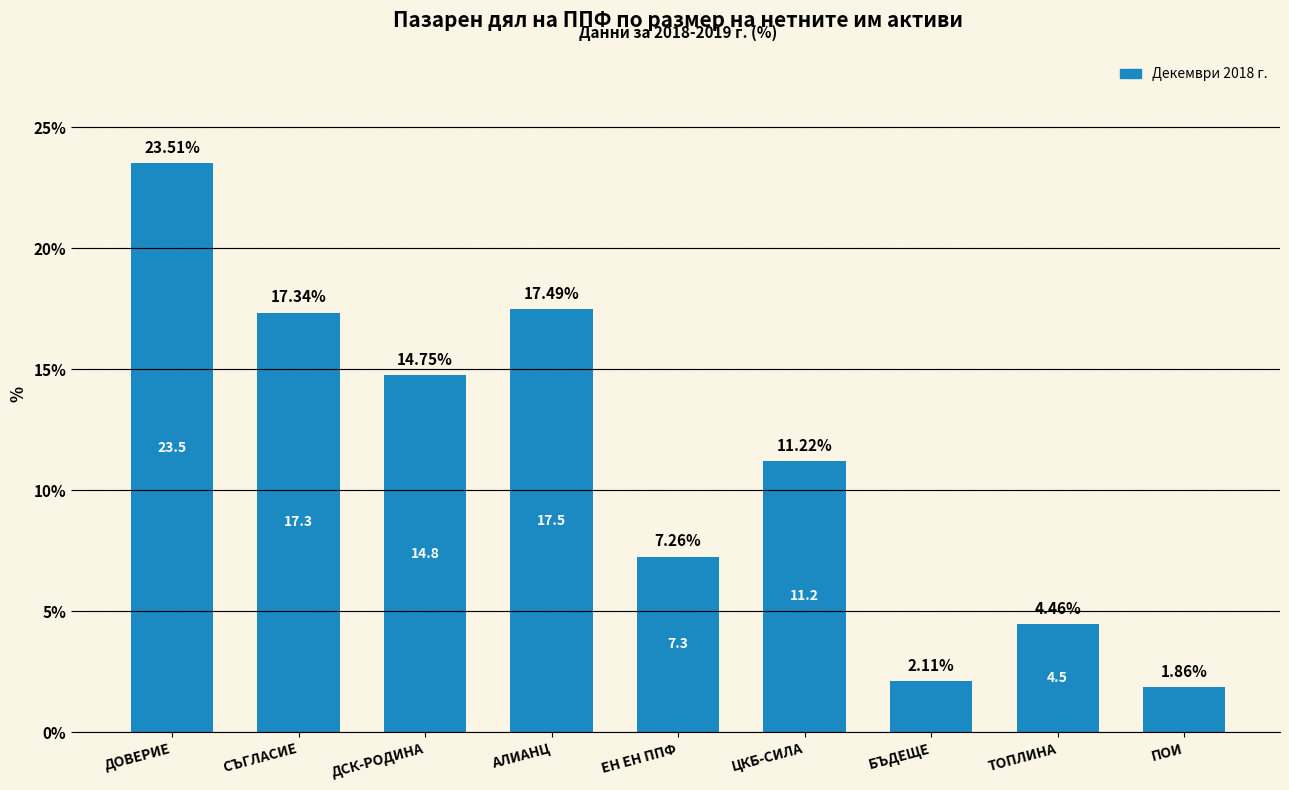

What is the sum of the values at ДСК-РОДИНА and ТОПЛИНА?

19.2